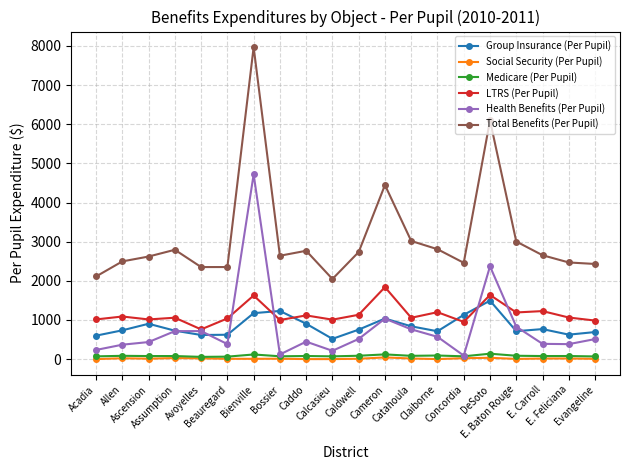

What are all the series names shown in the legend?

Group Insurance (Per Pupil), Social Security (Per Pupil), Medicare (Per Pupil), LTRS (Per Pupil), Health Benefits (Per Pupil), Total Benefits (Per Pupil)